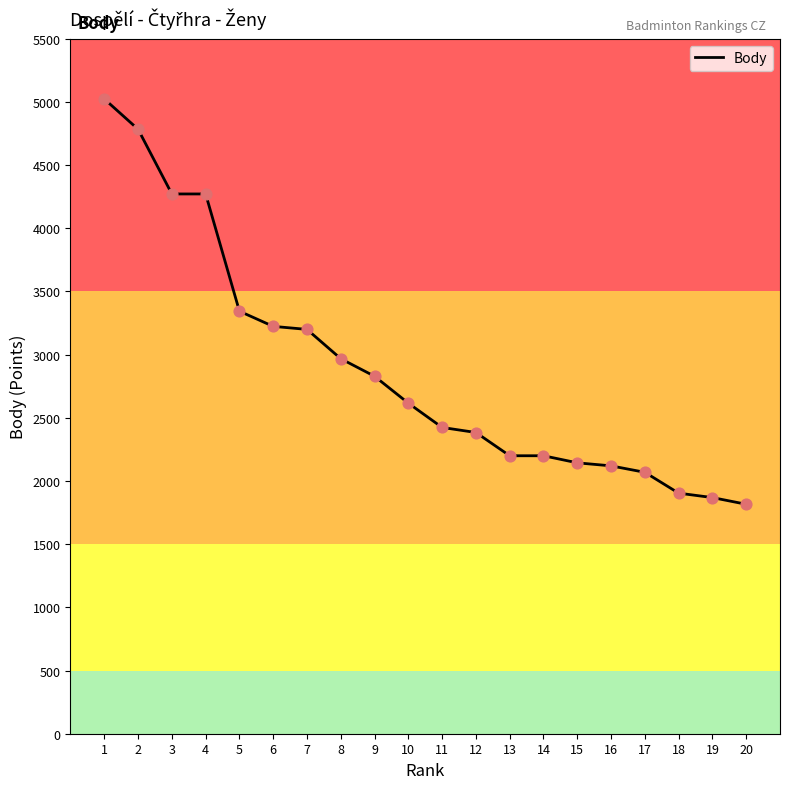

What is the ratio of the value at 19 to the value at 15?

0.9